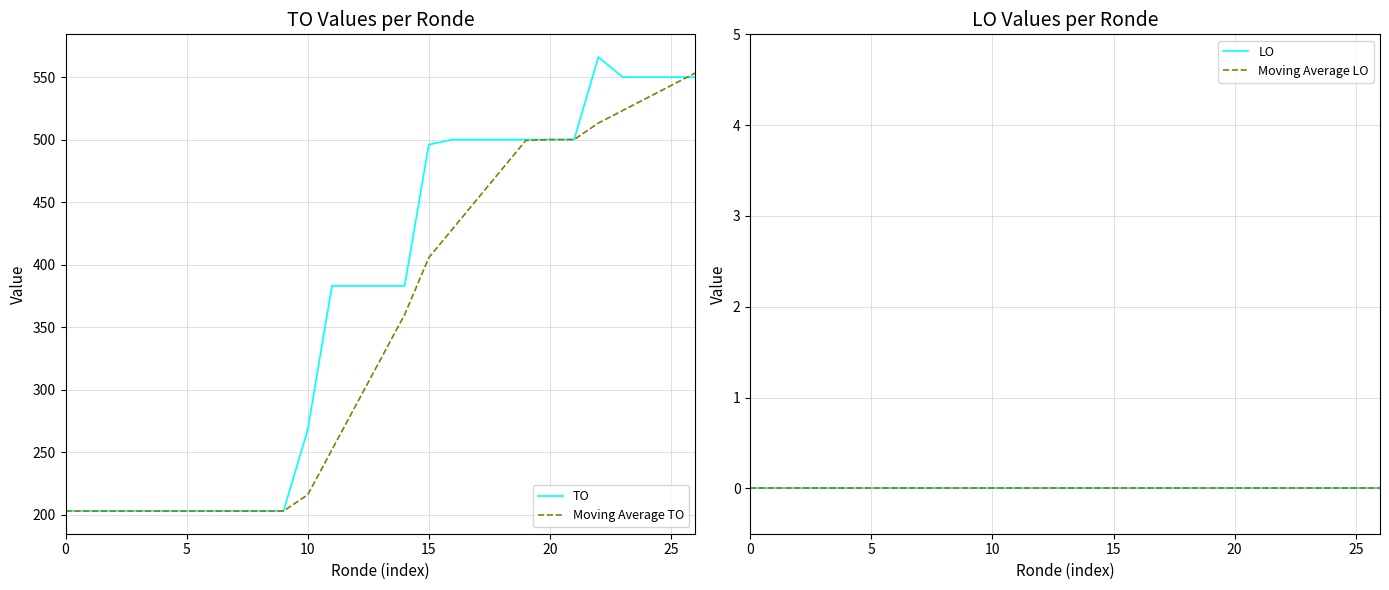

True or false: Moving Average LO has more than 0 points higher than both neighbors.

False